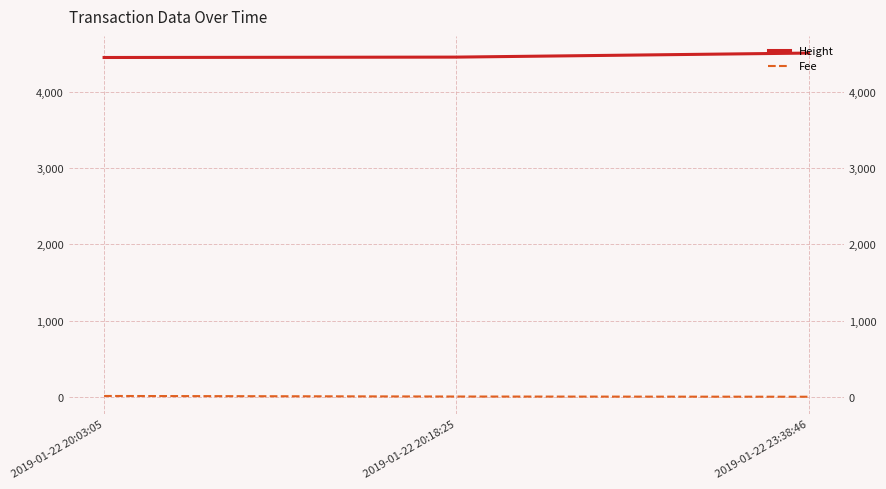

What is the total value across all series at 2019-01-22 20:18:25?

4458.8